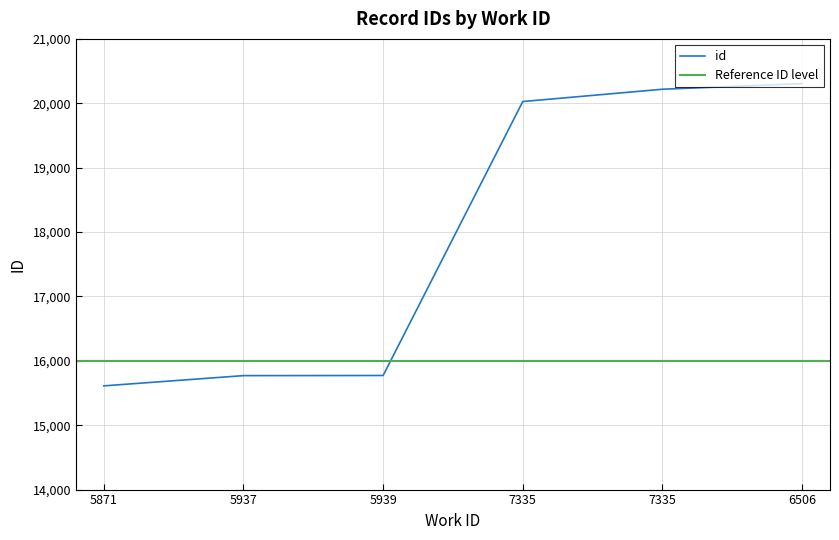

The chart shows a value of 10771 at 5937. True or false?

False